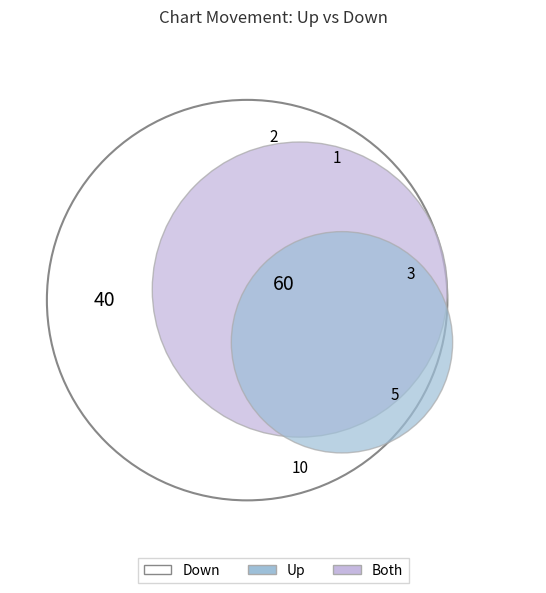

What percentage is the down slice, to the nearest percent?

40%